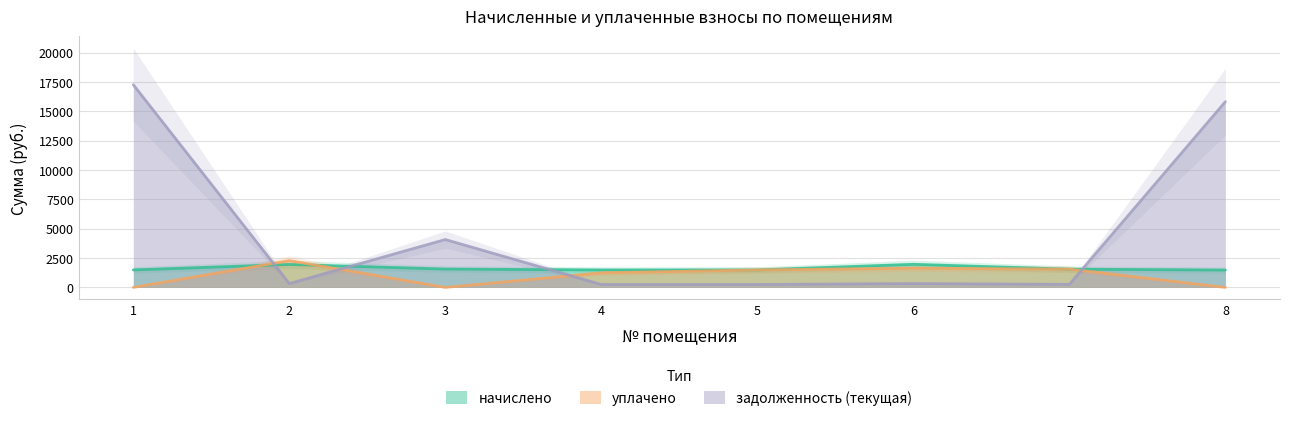

What is the value of the начислено point at the 5th from the left?

1488.2